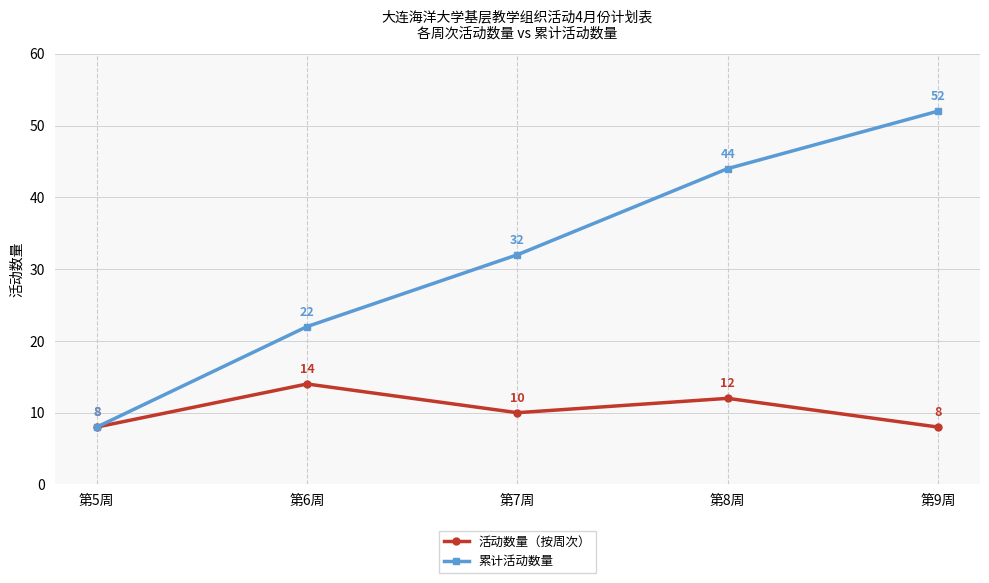

What are all the series names shown in the legend?

活动数量（按周次）, 累计活动数量